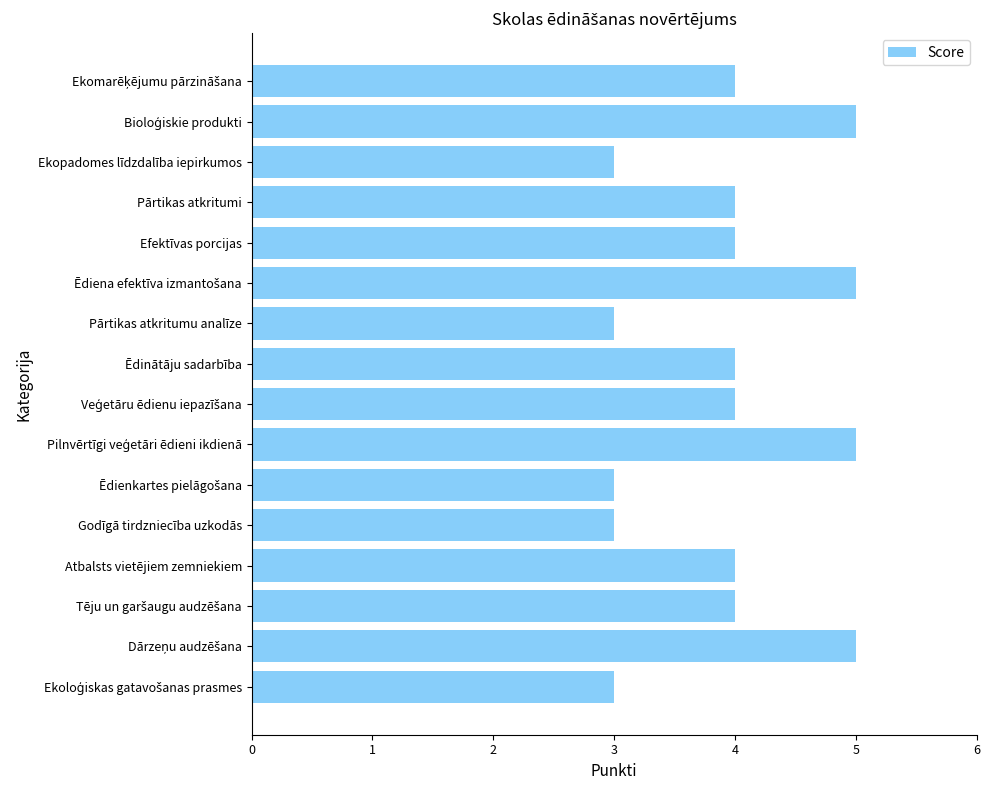

What is the smallest value displayed?

3